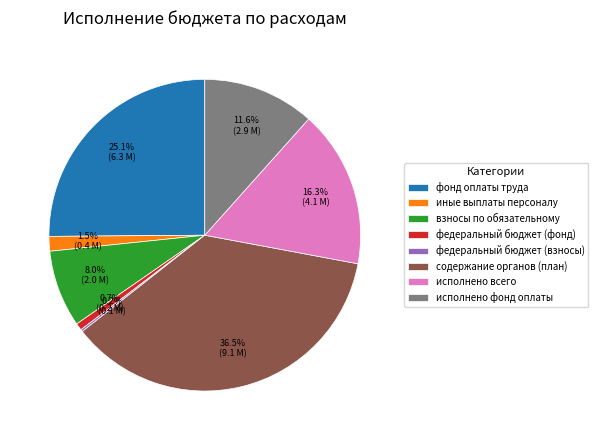

Which category has the biggest portion of the pie?

содержание органов (план)